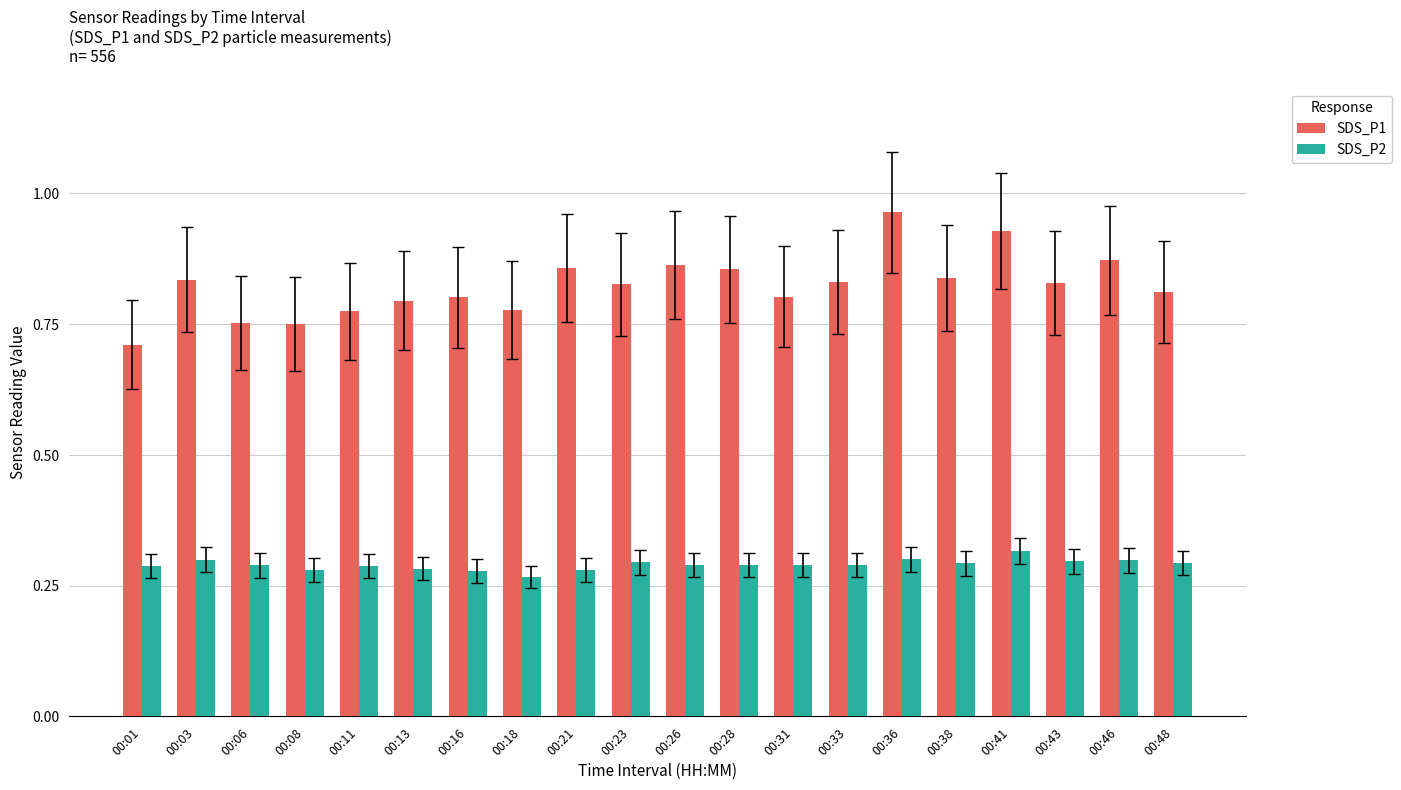

Which label corresponds to the largest value in the chart?

00:36